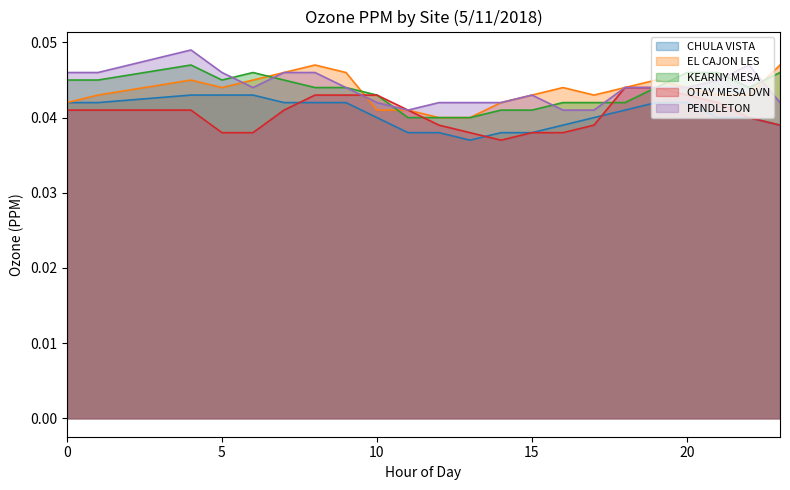

What are all the series names shown in the legend?

CHULA VISTA, EL CAJON LES, KEARNY MESA, OTAY MESA DVN, PENDLETON